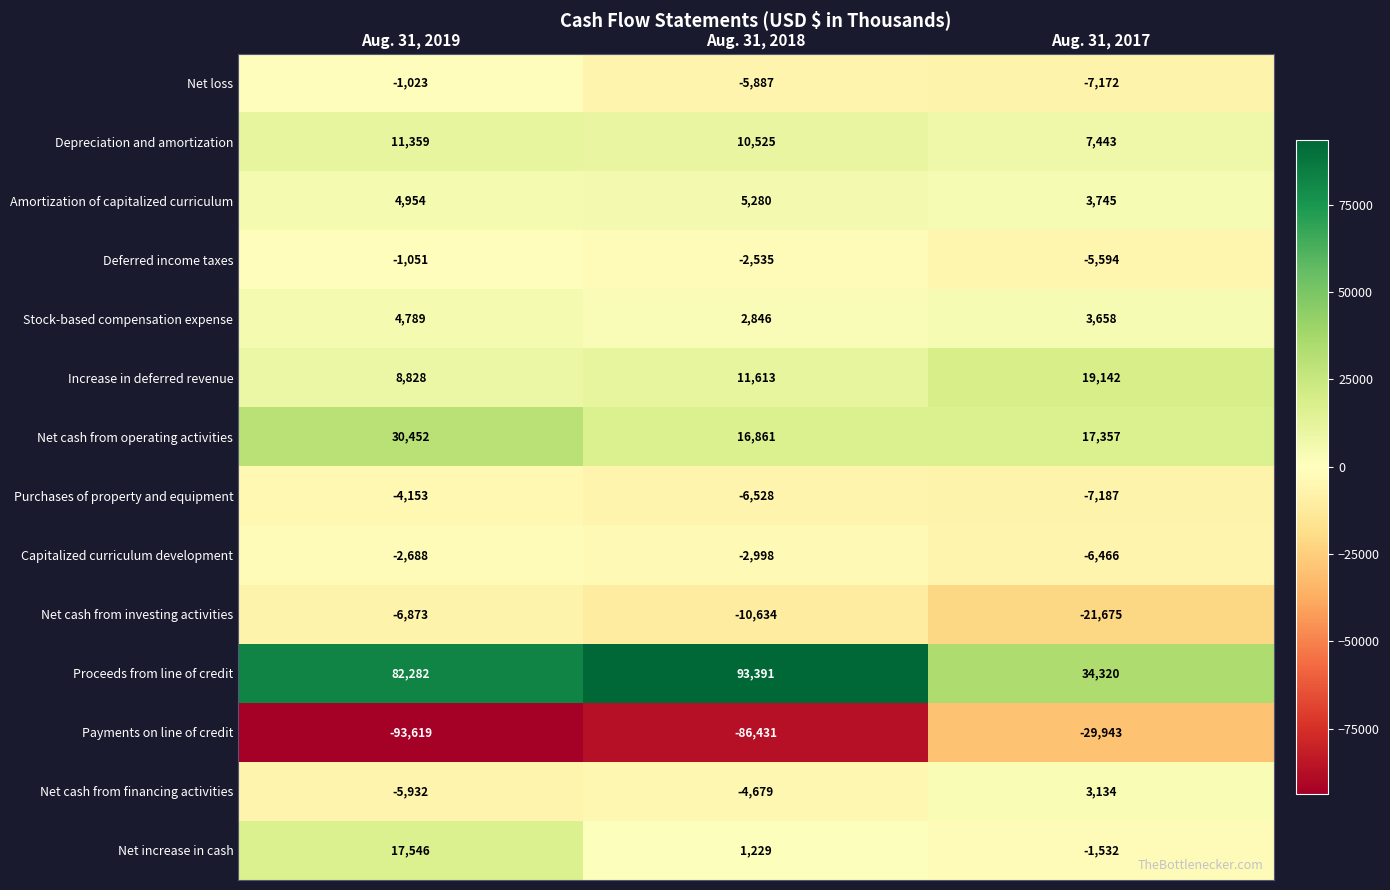

At which label is Net loss closest to -4097?

Aug. 31, 2018